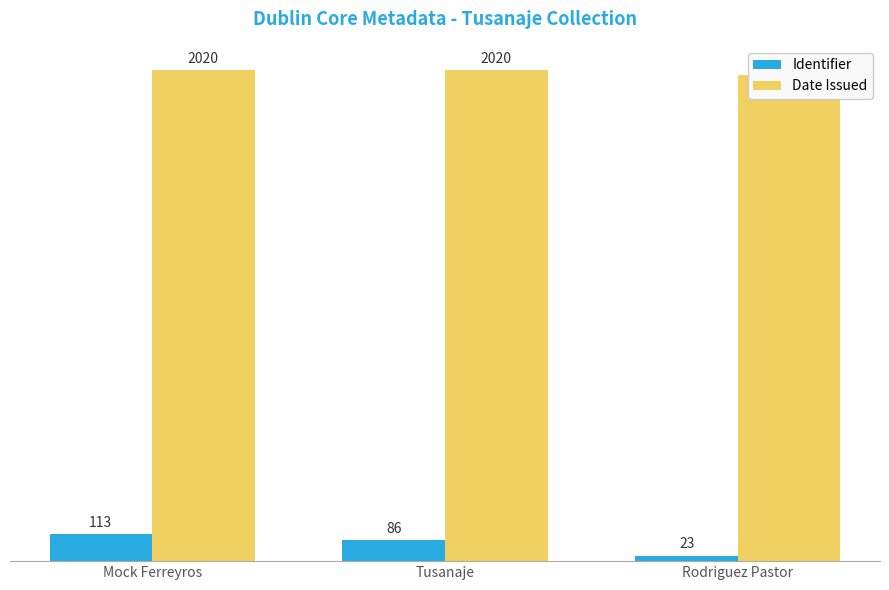

Reading right to left, transcribe all the data shown in this chart.

Identifier: 23	86	113
Date Issued: 2000	2020	2020